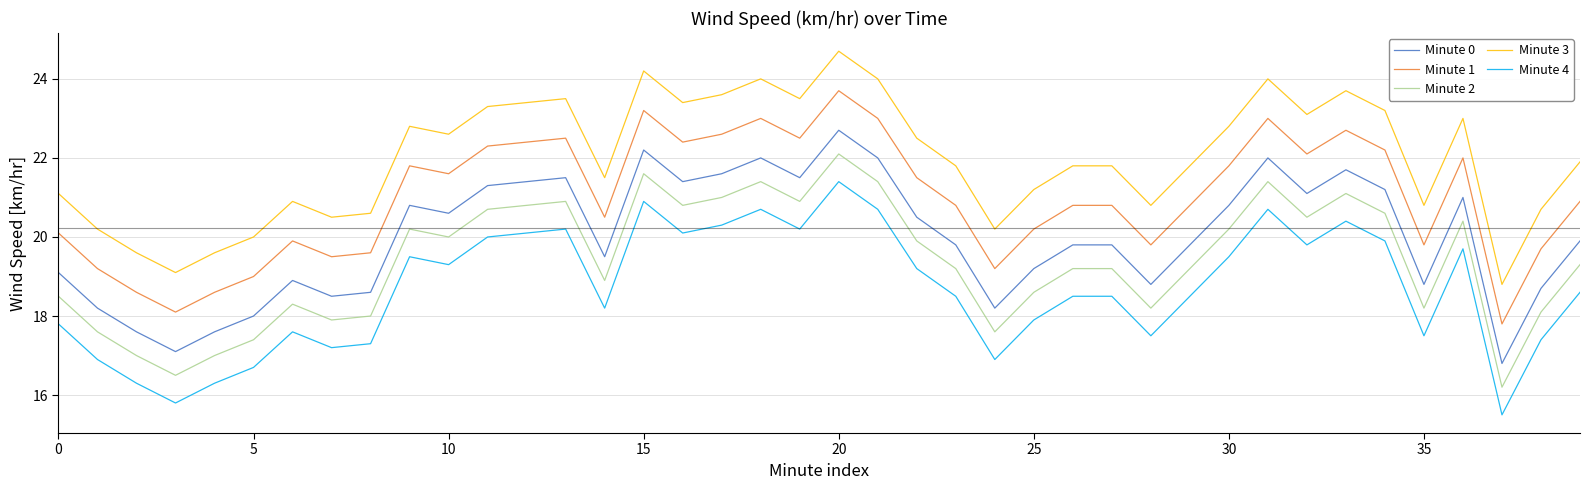

Reading left to right, list all the values displayed in this chart.

Minute 0: 19.1	18.2	17.6	17.1	17.6	18.0	18.9	18.5	18.6	20.8	20.6	21.3	21.4	21.5	19.5	22.2	21.4	21.6	22.0	21.5	22.7	22.0	20.5	19.8	18.2	19.2	19.8	19.8	18.8	19.8	20.8	22.0	21.1	21.7	21.2	18.8	21.0	16.8	18.7	19.9
Minute 1: 20.1	19.2	18.6	18.1	18.6	19.0	19.9	19.5	19.6	21.8	21.6	22.3	22.4	22.5	20.5	23.2	22.4	22.6	23.0	22.5	23.7	23.0	21.5	20.8	19.2	20.2	20.8	20.8	19.8	20.8	21.8	23.0	22.1	22.7	22.2	19.8	22.0	17.8	19.7	20.9
Minute 2: 18.5	17.6	17.0	16.5	17.0	17.4	18.3	17.9	18.0	20.2	20.0	20.7	20.8	20.9	18.9	21.6	20.8	21.0	21.4	20.9	22.1	21.4	19.9	19.2	17.6	18.6	19.2	19.2	18.2	19.2	20.2	21.4	20.5	21.1	20.6	18.2	20.4	16.2	18.1	19.3
Minute 3: 21.1	20.2	19.6	19.1	19.6	20.0	20.9	20.5	20.6	22.8	22.6	23.3	23.4	23.5	21.5	24.2	23.4	23.6	24.0	23.5	24.7	24.0	22.5	21.8	20.2	21.2	21.8	21.8	20.8	21.8	22.8	24.0	23.1	23.7	23.2	20.8	23.0	18.8	20.7	21.9
Minute 4: 17.8	16.9	16.3	15.8	16.3	16.7	17.6	17.2	17.3	19.5	19.3	20.0	20.1	20.2	18.2	20.9	20.1	20.3	20.7	20.2	21.4	20.7	19.2	18.5	16.9	17.9	18.5	18.5	17.5	18.5	19.5	20.7	19.8	20.4	19.9	17.5	19.7	15.5	17.4	18.6